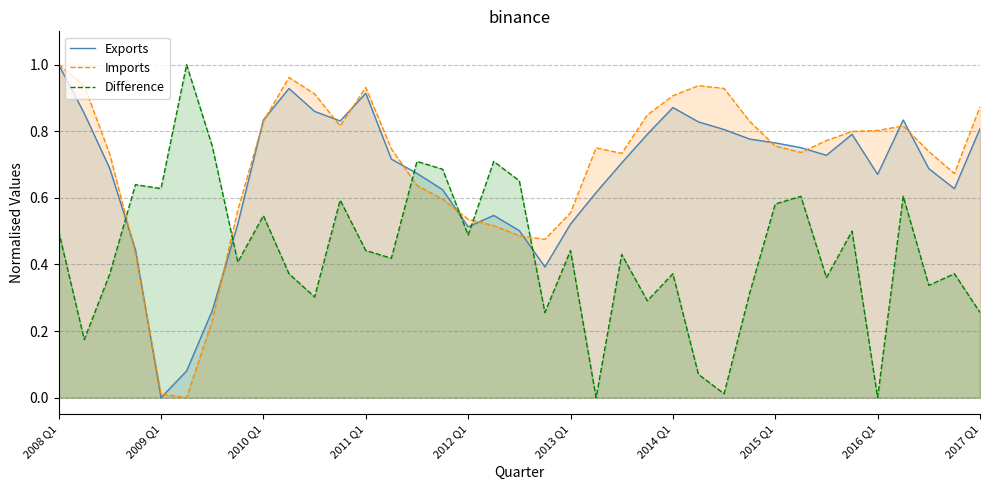

What is the value of the Exports point at the 18th from the left?

0.5